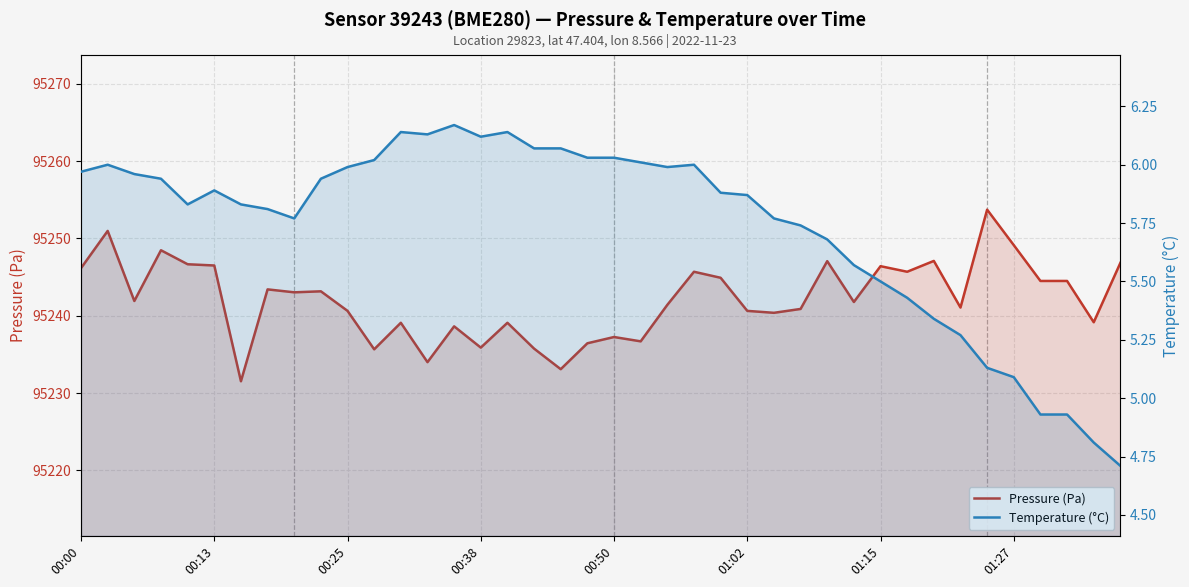

In Temperature (°C), how many points are lower than both neighbors (excluding endpoints)?

5